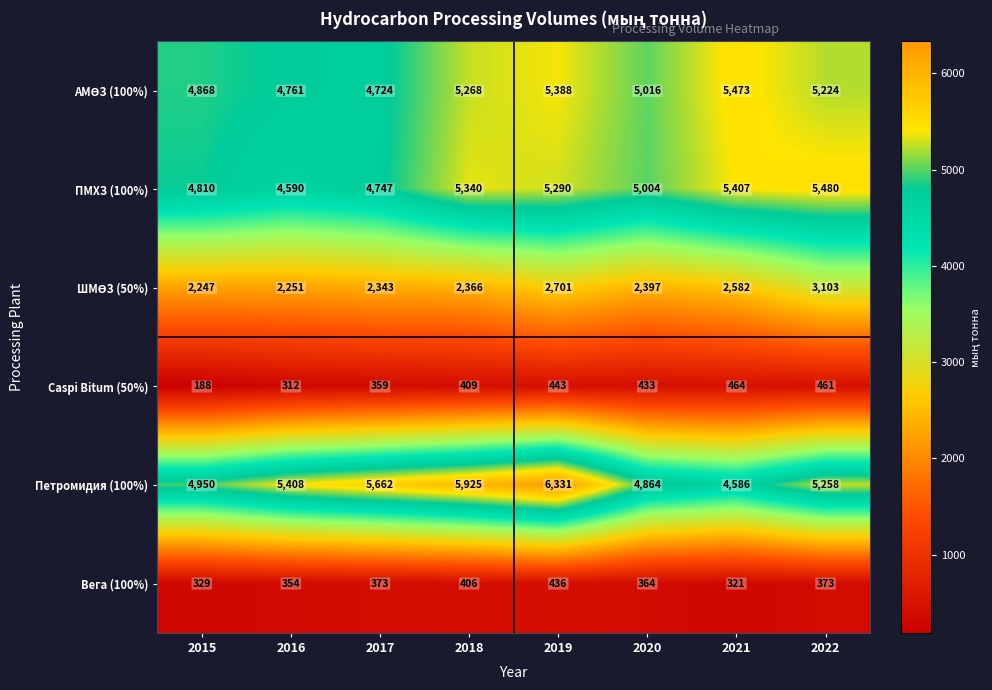

At which category is the sum across all series the highest?

2019